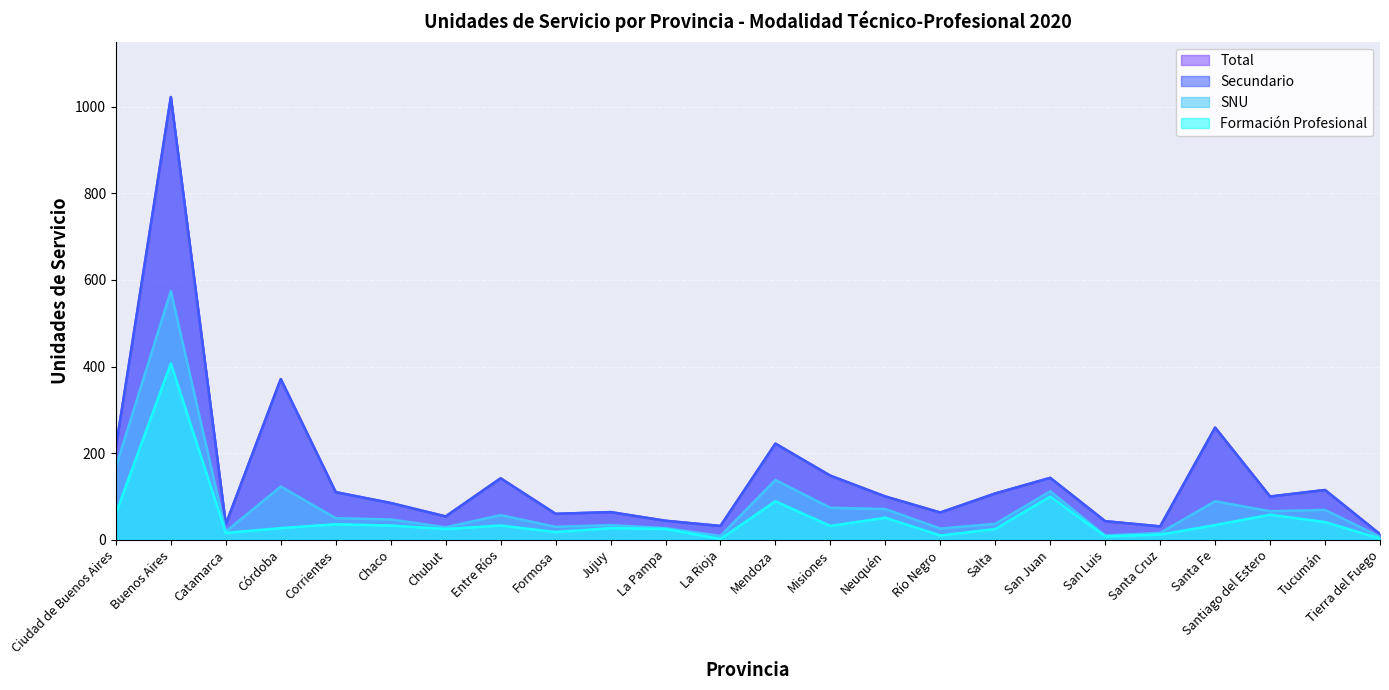

Between Ciudad de Buenos Aires and Tierra del Fuego, which series saw the biggest shift?

Total